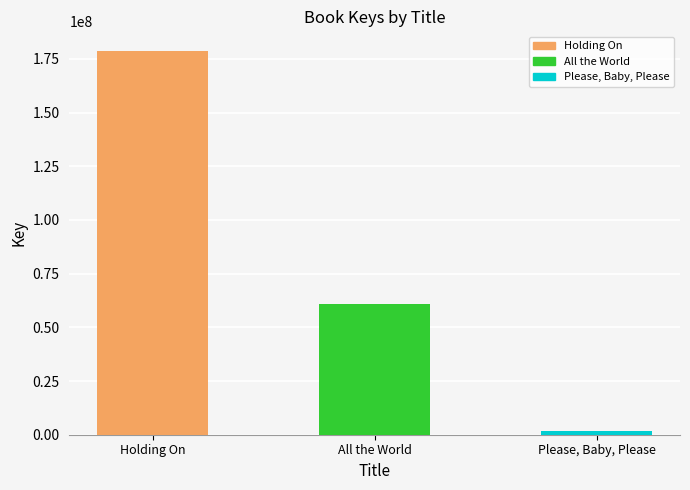

Between Holding On and All the World, which is larger?

Holding On